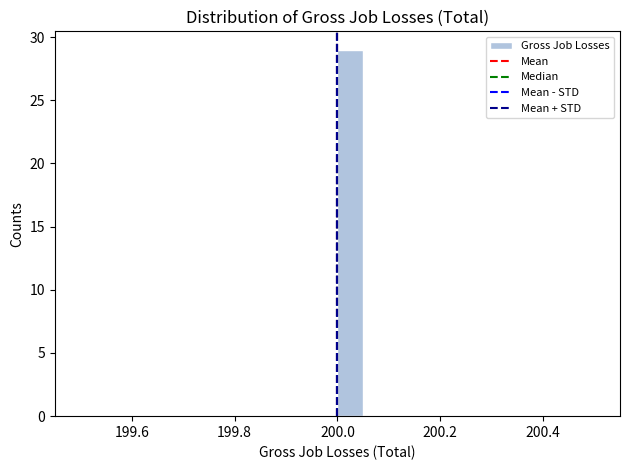

Read against the x-axis, roughly where is the centre of the tallest bar?

200.02